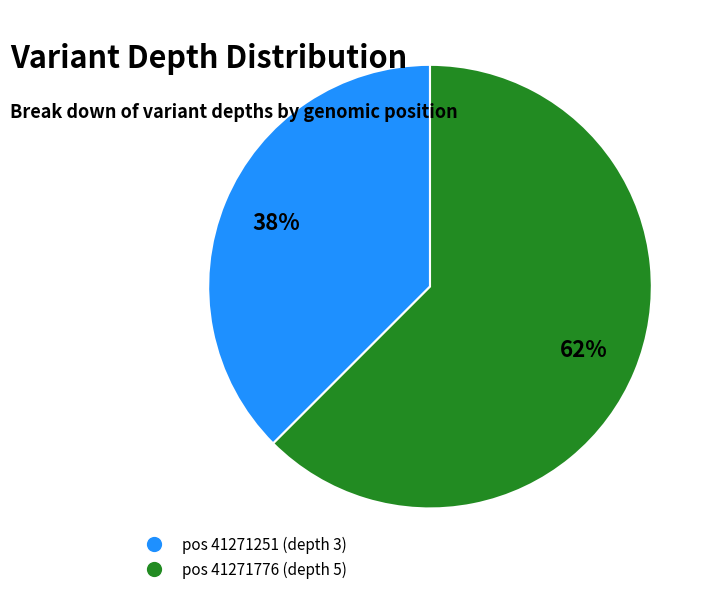

Count the number of slices in the pie.

2